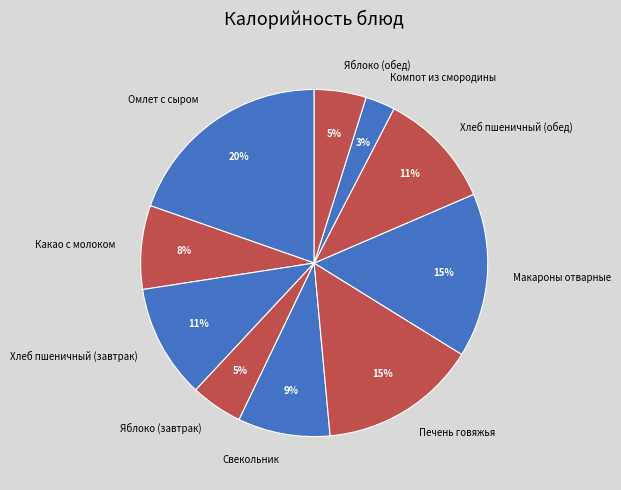

Does Печень говяжья represent more than half of the total?

No